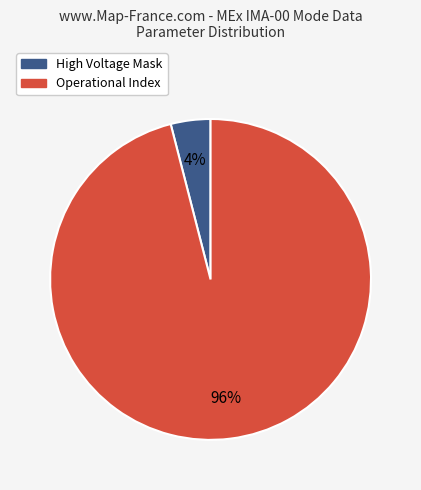

Is there any slice that represents more than half of the pie?

Yes